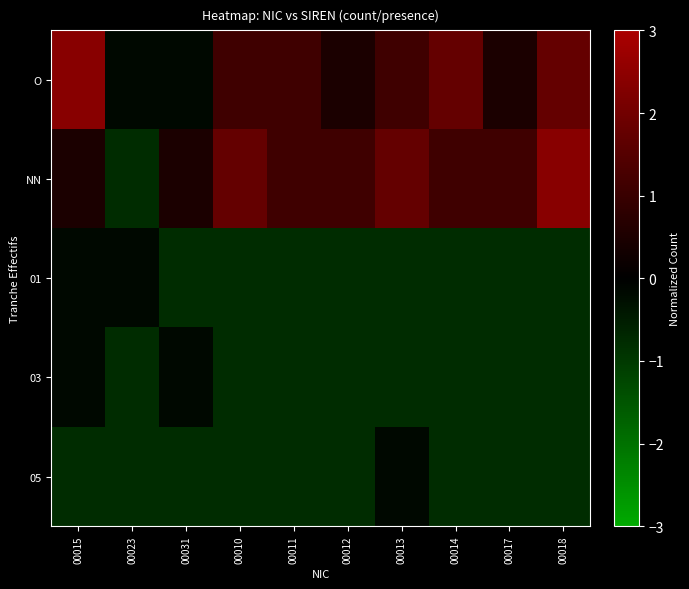

Which series changed the most between 00011 and 00012?

O